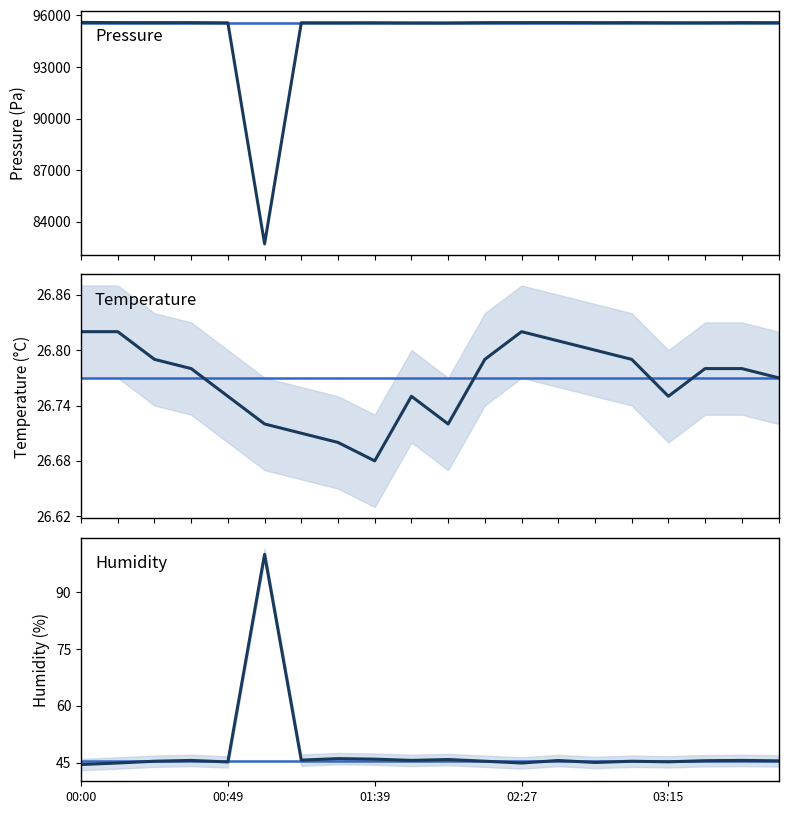

What is the difference between the highest and lowest values at 02:27?

95553.1